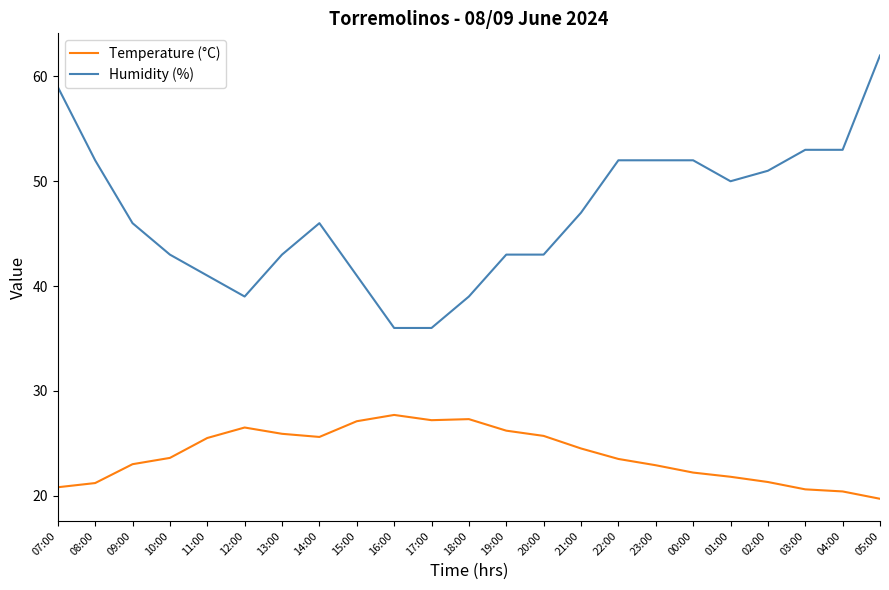

True or false: Temperature (°C) and Humidity (%) intersect in this chart.

False